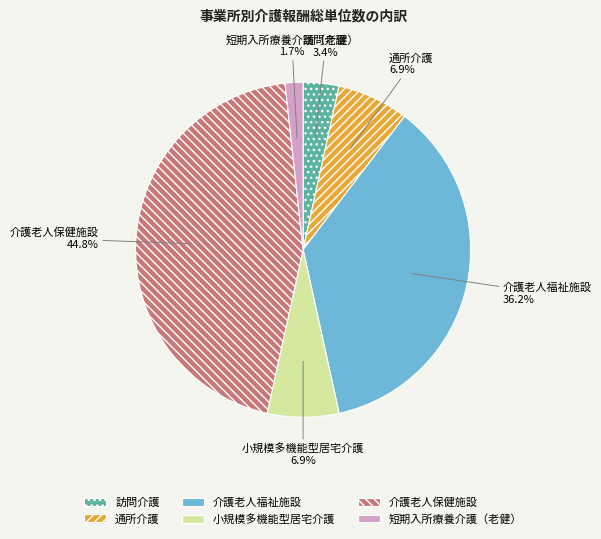

How much of the chart is everything except 介護老人保健施設?

55.2%